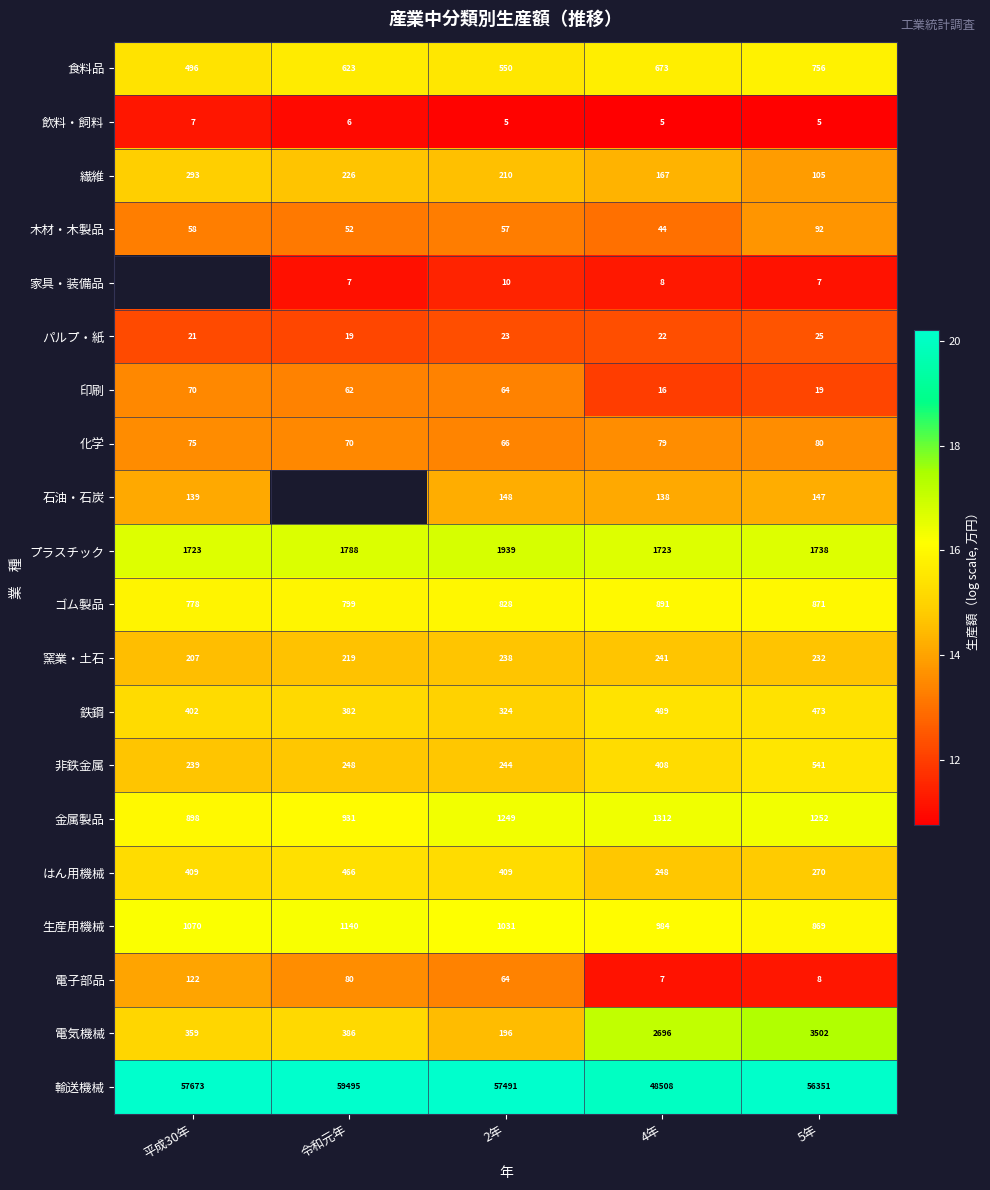

Is the value of 生産用機械 at 5年 greater than the value of 鉄鋼 at 令和元年?

Yes